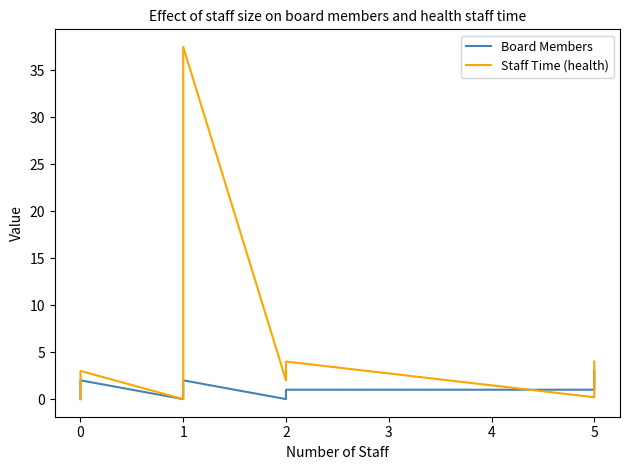

Does the chart have visible grid lines?

No